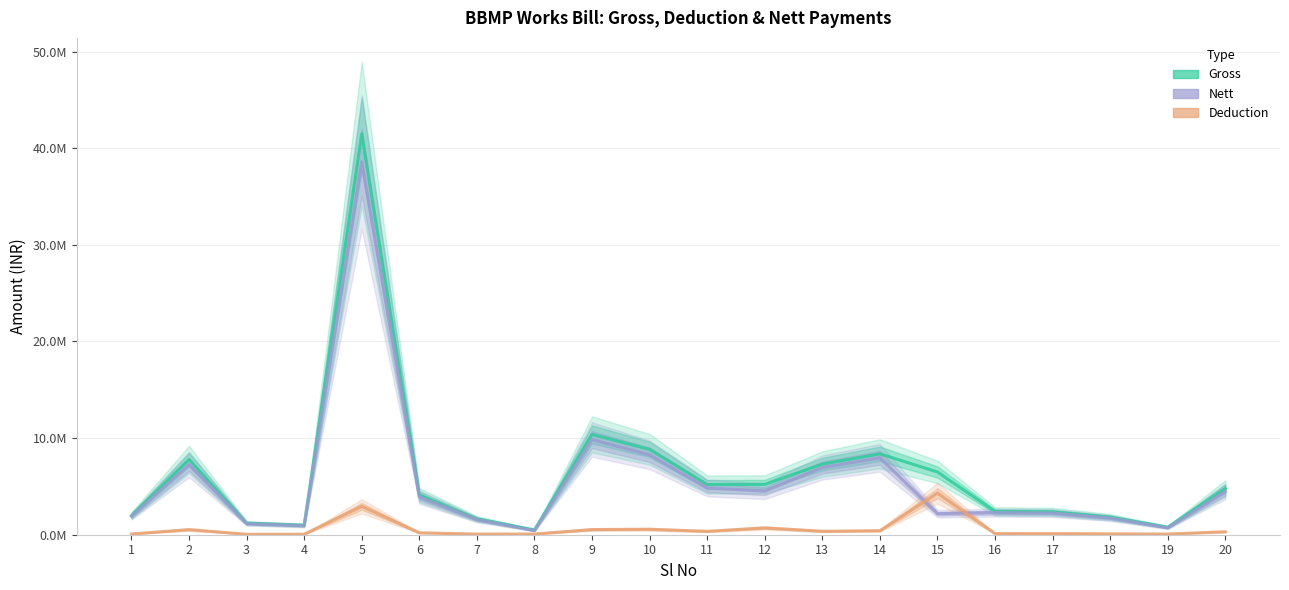

At which label is Nett closest to 19496468?

9